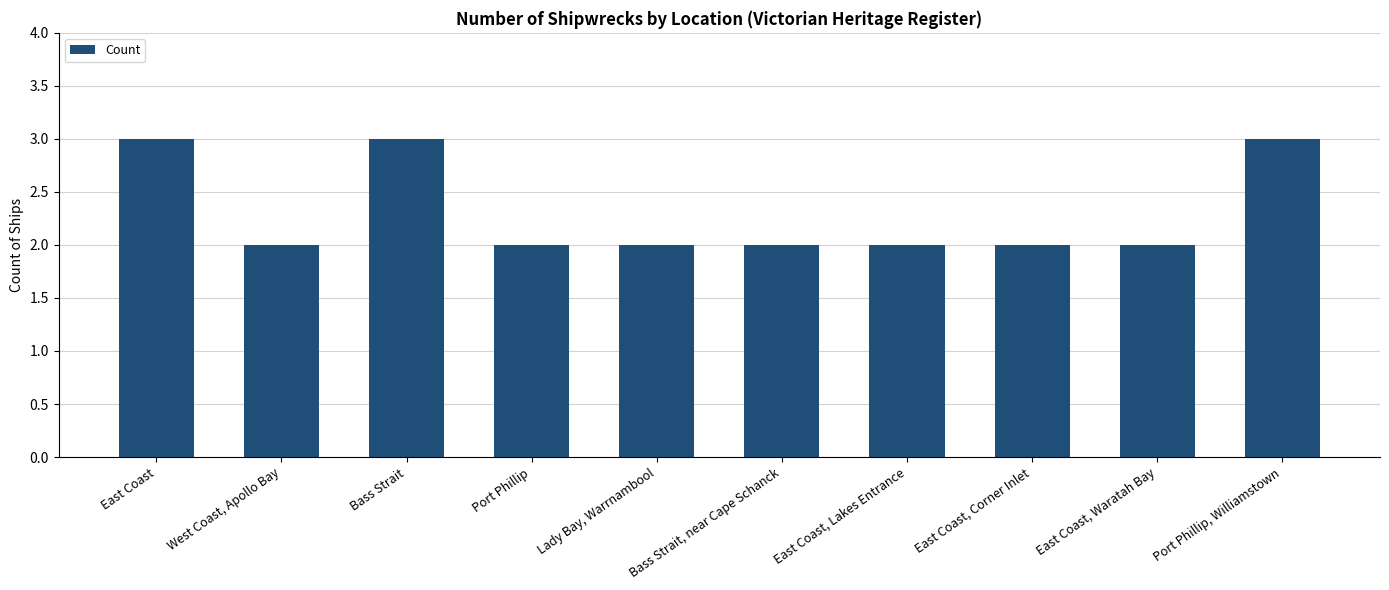

Approximately how many times larger is the value at Lady Bay, Warrnambool compared to Bass Strait, near Cape Schanck?

1.0